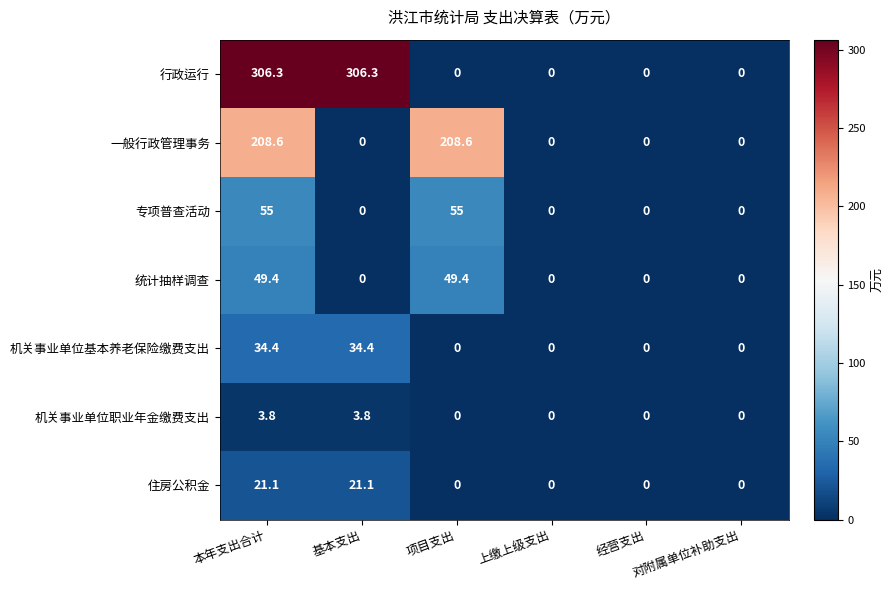

What is the average value of the 住房公积金 series?

7.0